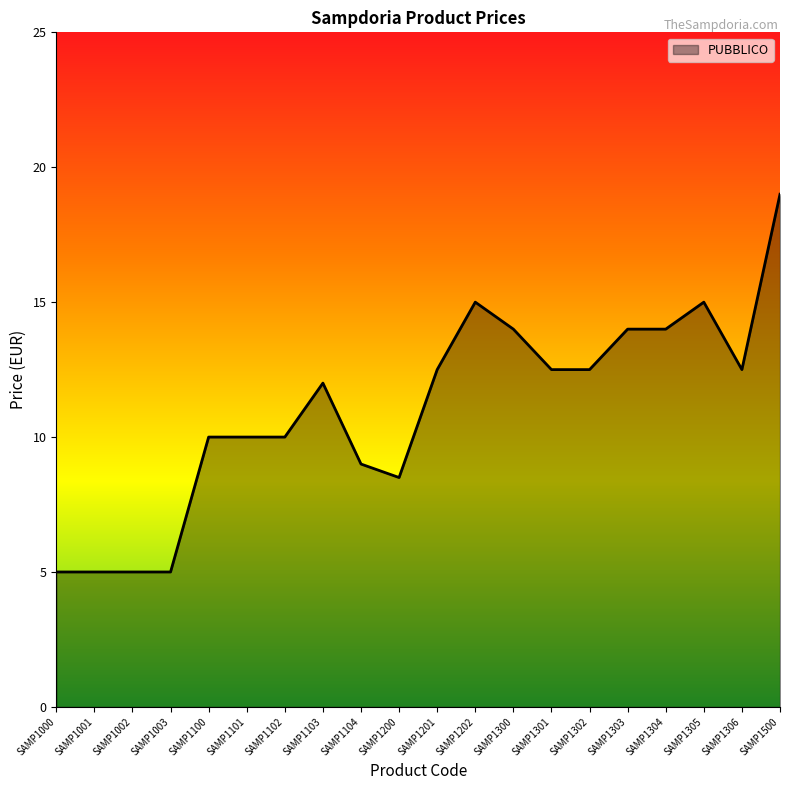

Which has a higher value, SAMP1000 or SAMP1302?

SAMP1302